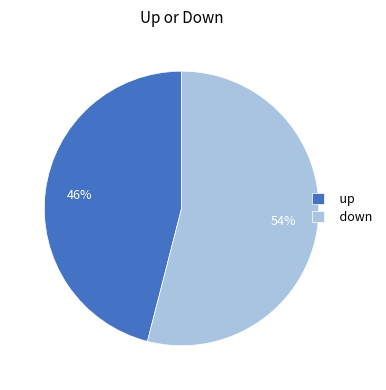

What percentage is the down slice, to the nearest percent?

54%